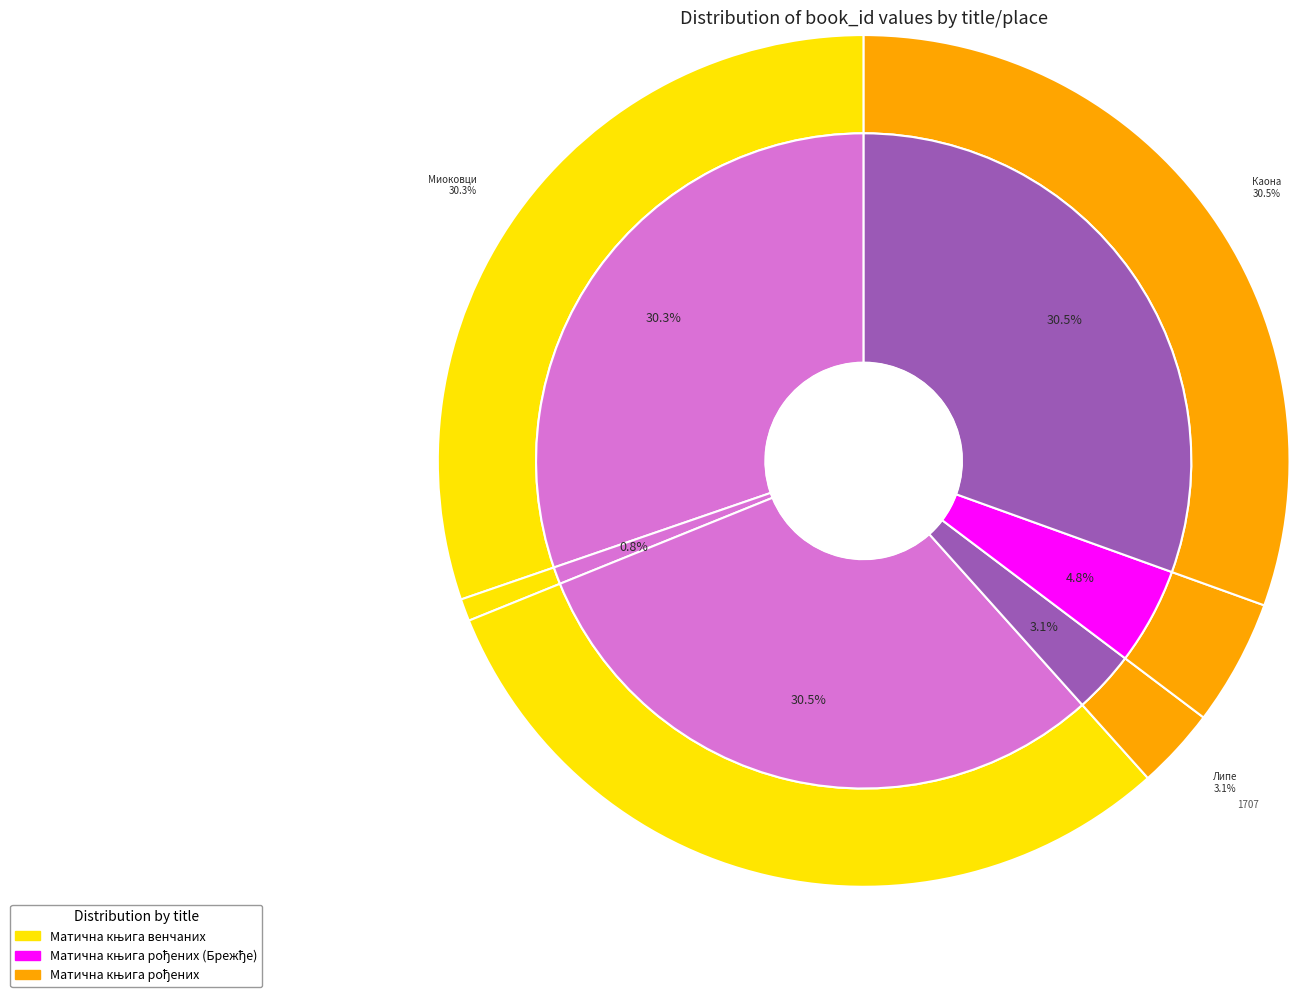

Count the number of slices in the pie.

6